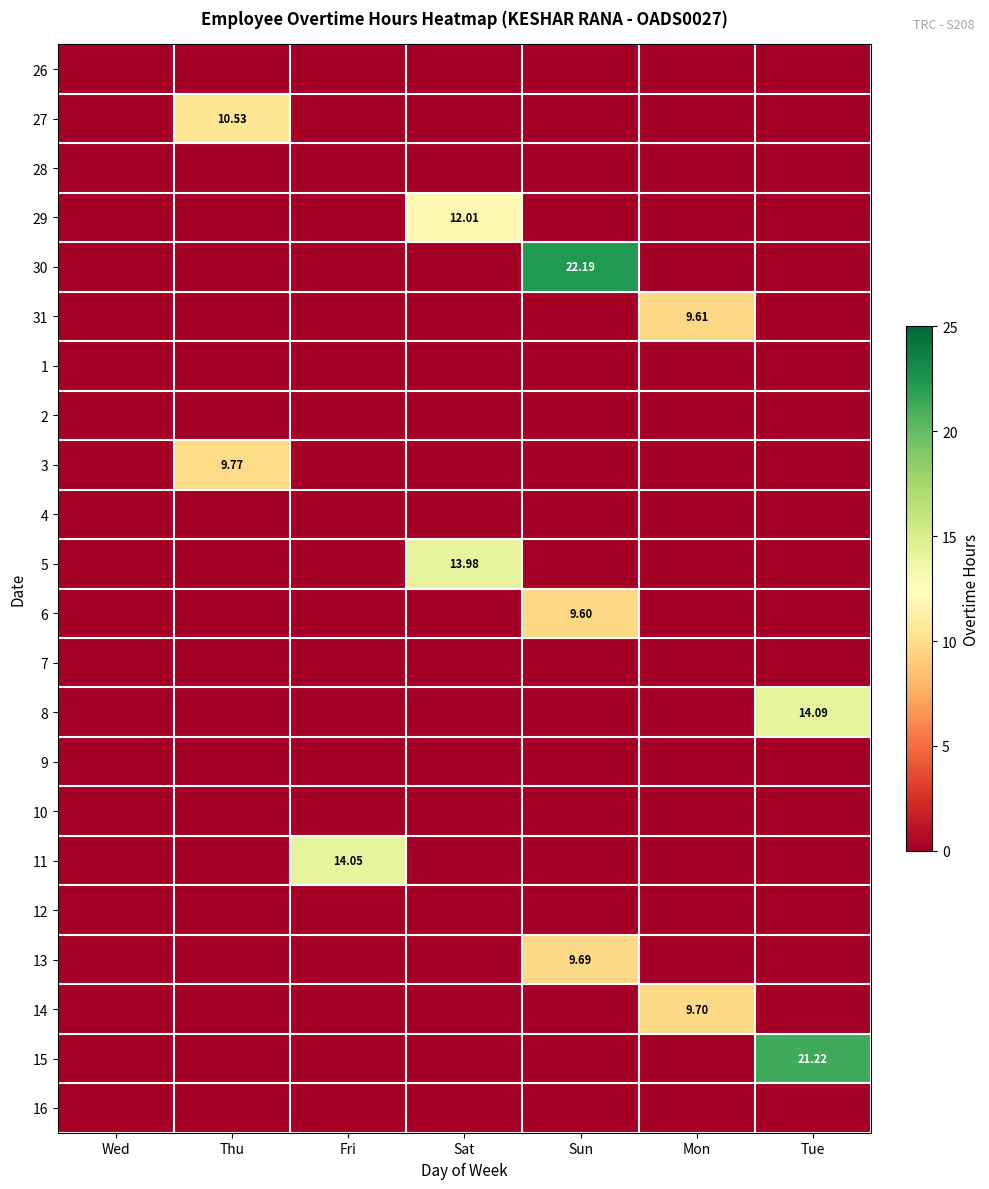

Between Sat and Fri, which is larger?

Sat